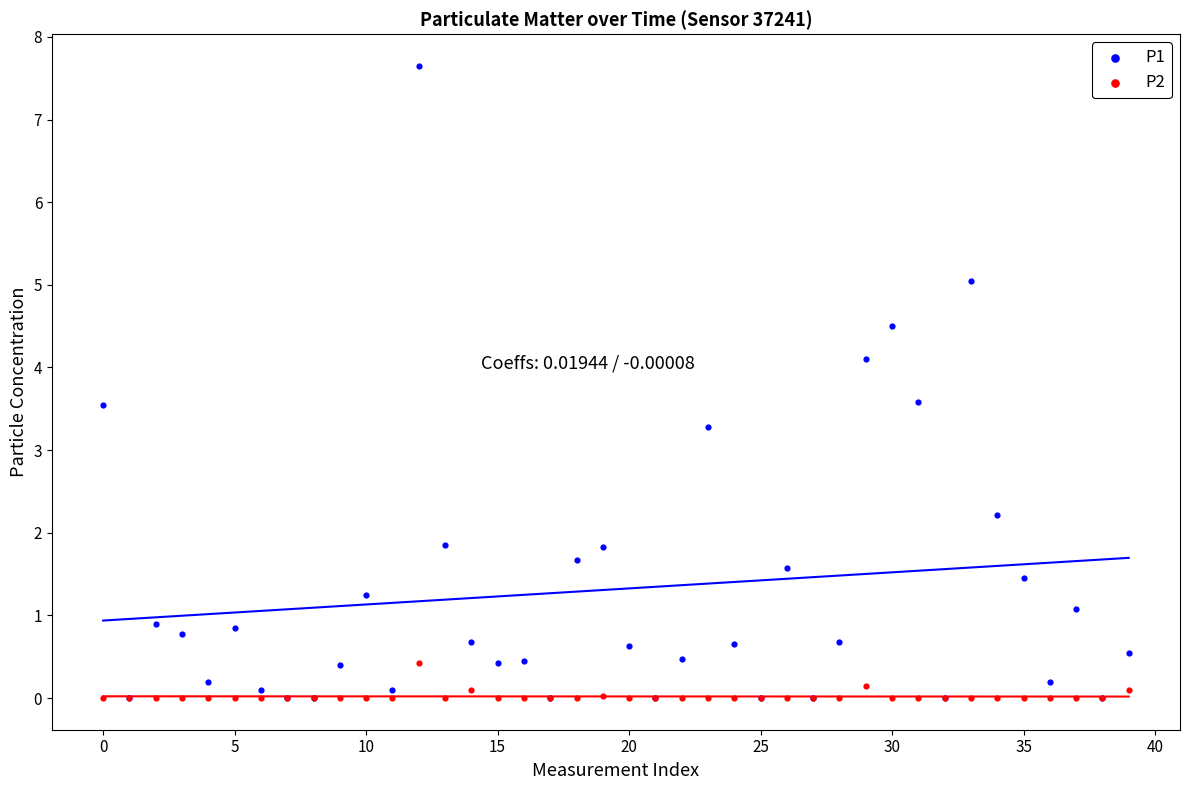

What are all the series names shown in the legend?

P1, P2